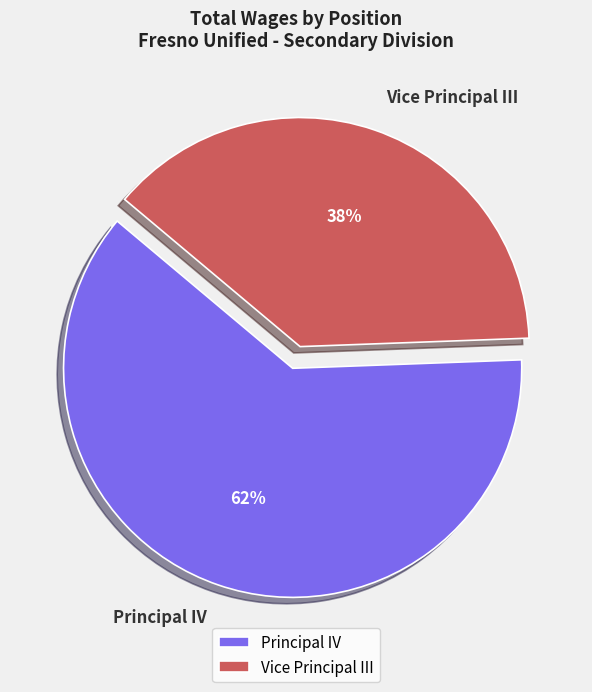

To the nearest percent, what is the average slice percentage?

50%